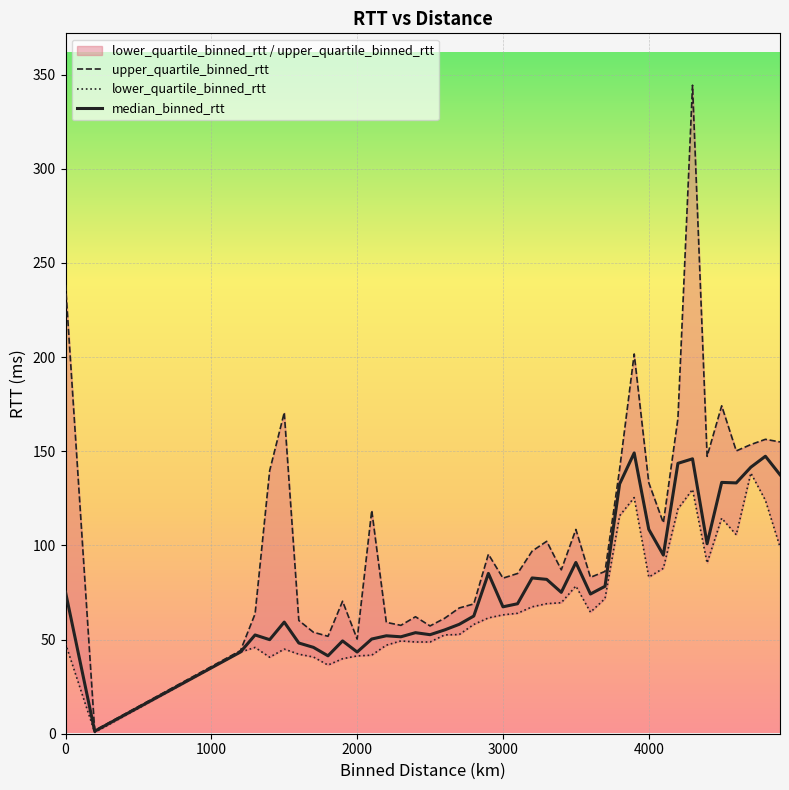

What is the average value of the lower_quartile_binned_rtt series?

69.1